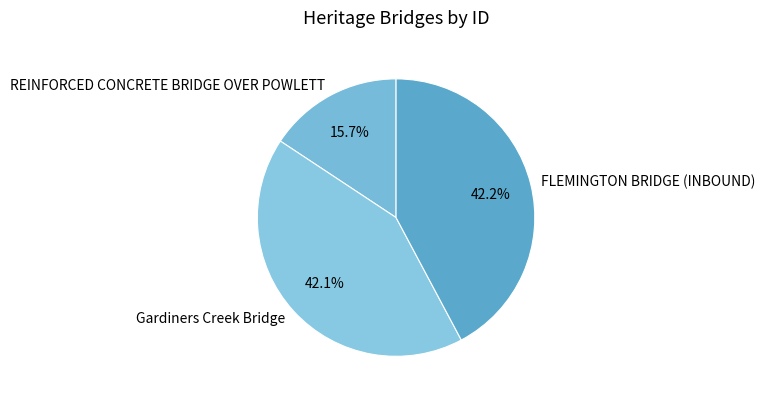

True or false: Gardiners Creek Bridge accounts for 42% of the total.

True